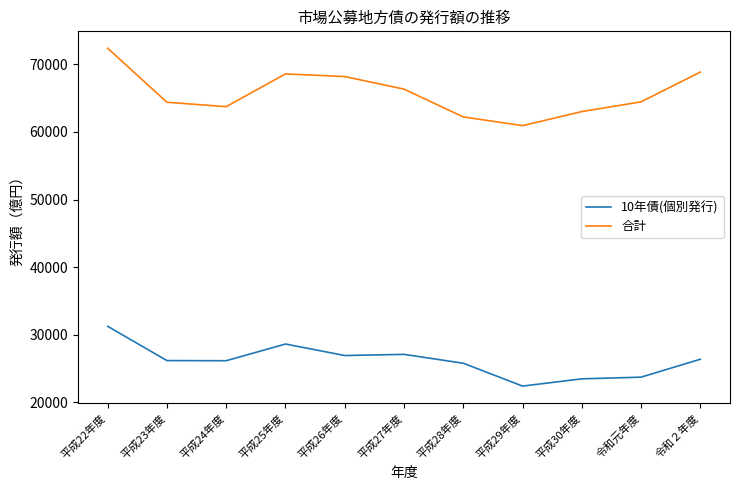

True or false: 10年債(個別発行) and 合計 cross at least once.

False